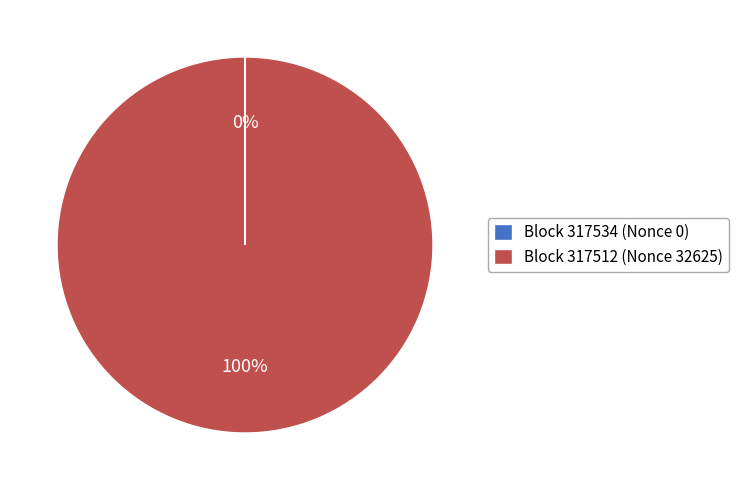

Is it true that Block 317512 (Nonce 32625) is 89% of the pie?

False